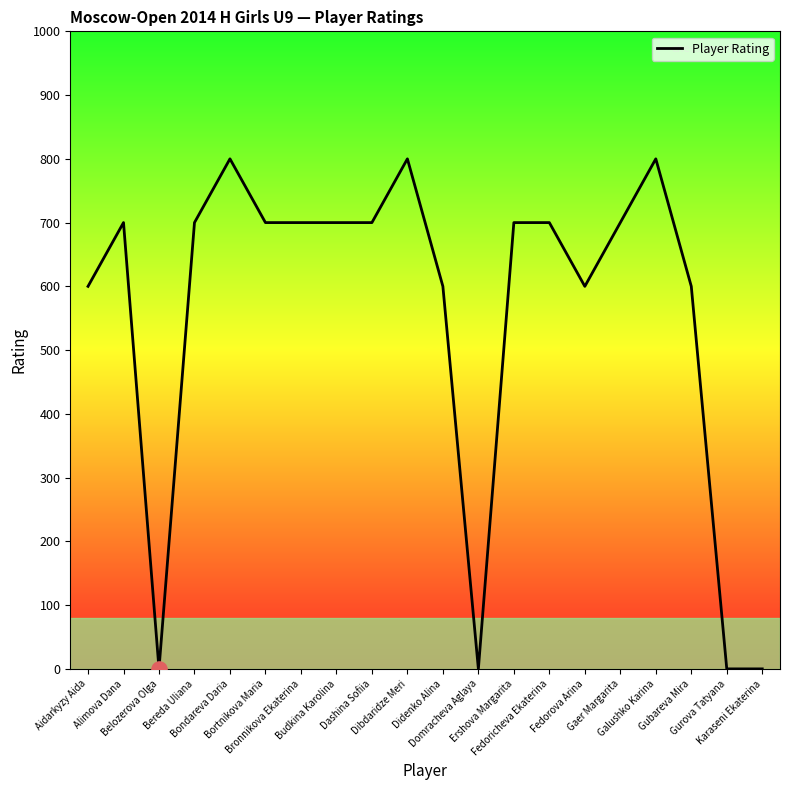

What is the ratio of the value at Didenko Alina to the value at Fedorova Arina?

1.0